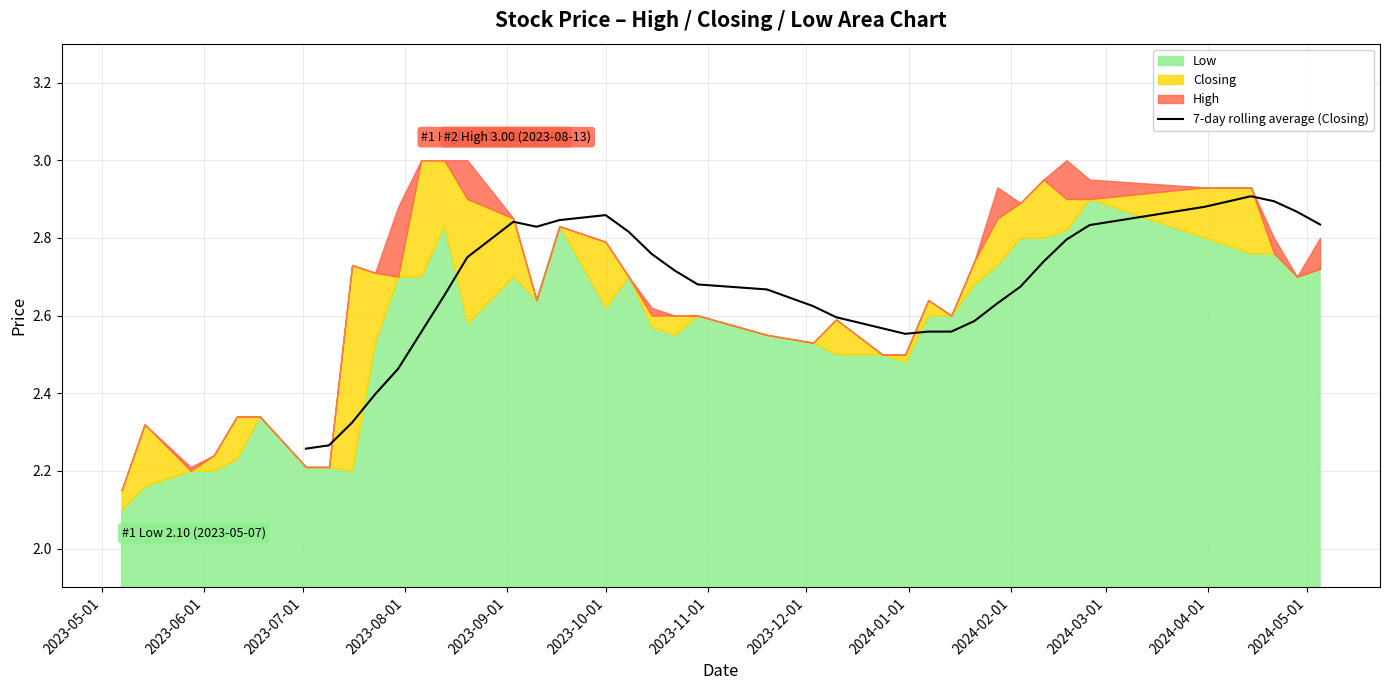

Does the chart have visible grid lines?

Yes